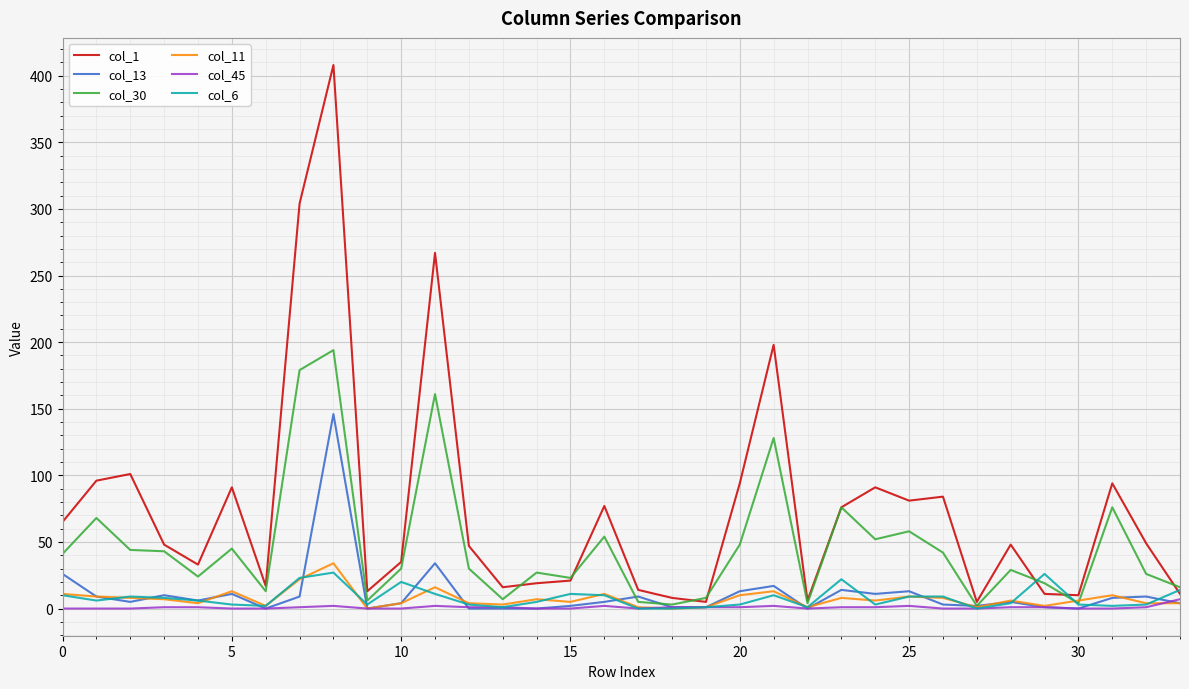

Which series has the largest range (max minus min)?

col_1